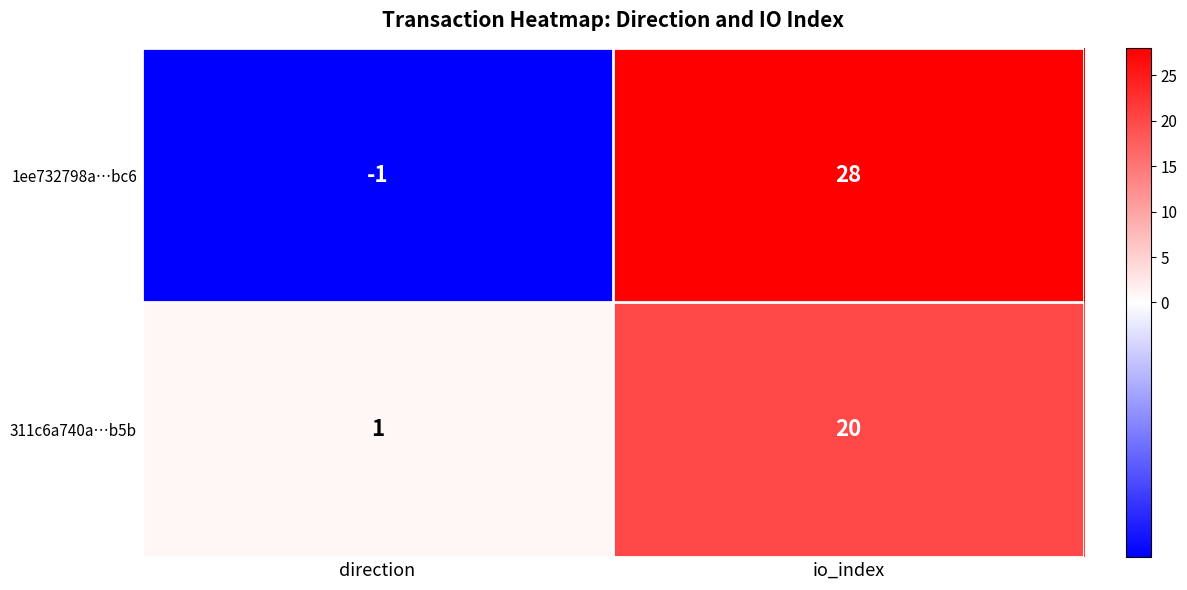

At direction, list the series in order from smallest to largest.

1ee732798a…bc6, 311c6a740a…b5b